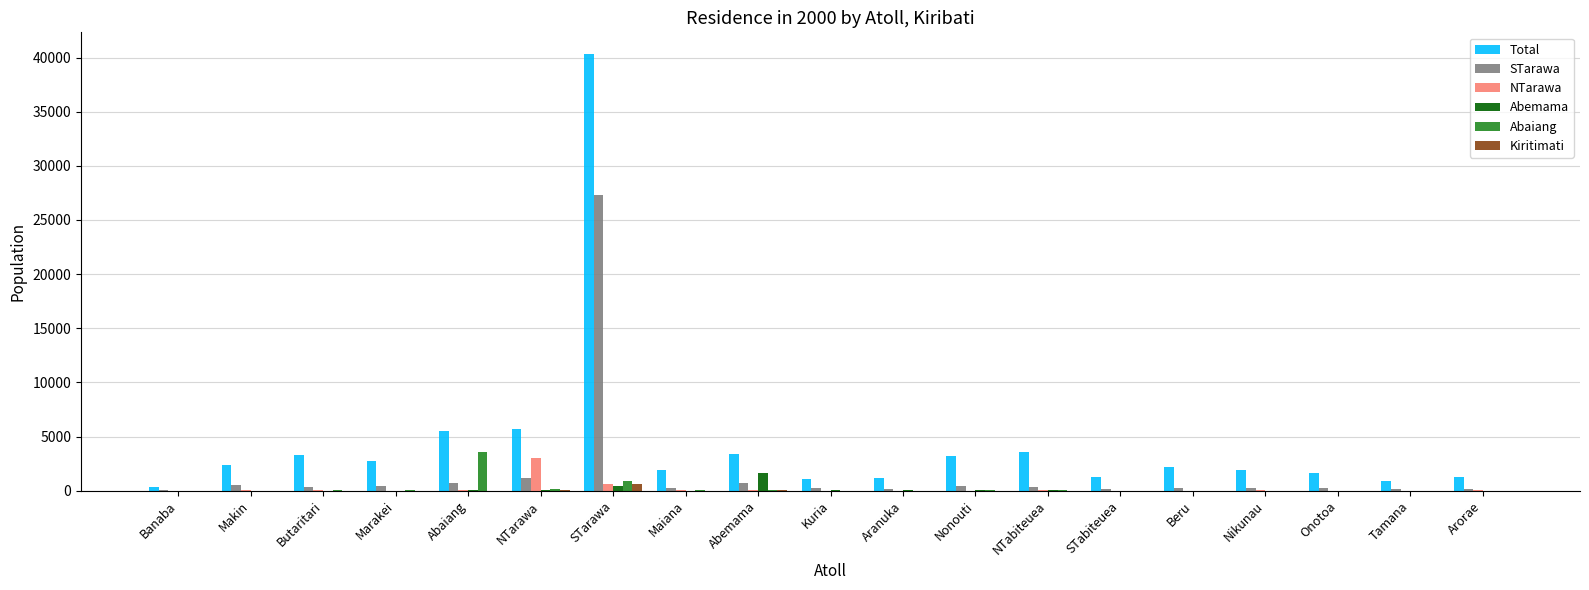

Is it true that NTarawa equals 15 at Marakei?

True